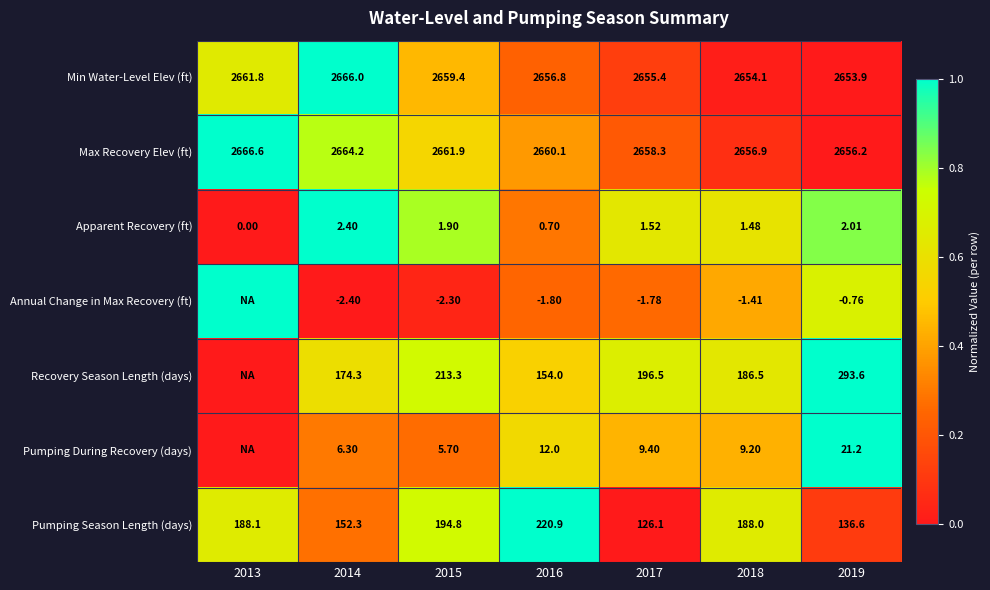

At 2018, list the series in order from smallest to largest.

Annual Change in Max Recovery (ft), Apparent Recovery (ft), Pumping During Recovery (days), Recovery Season Length (days), Pumping Season Length (days), Min Water-Level Elev (ft), Max Recovery Elev (ft)